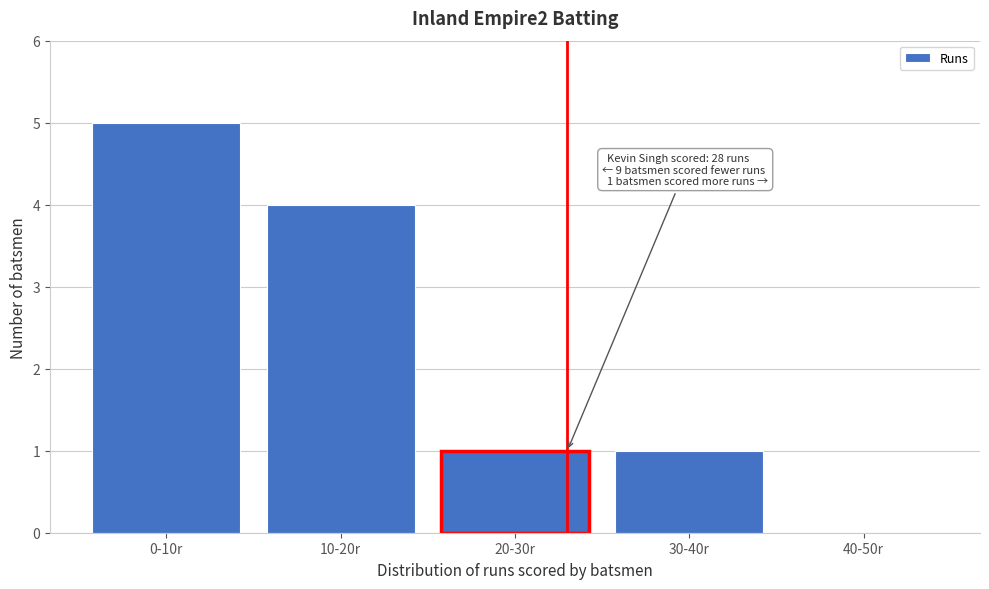

True or false: the data shows 0 at 30-40r.

False